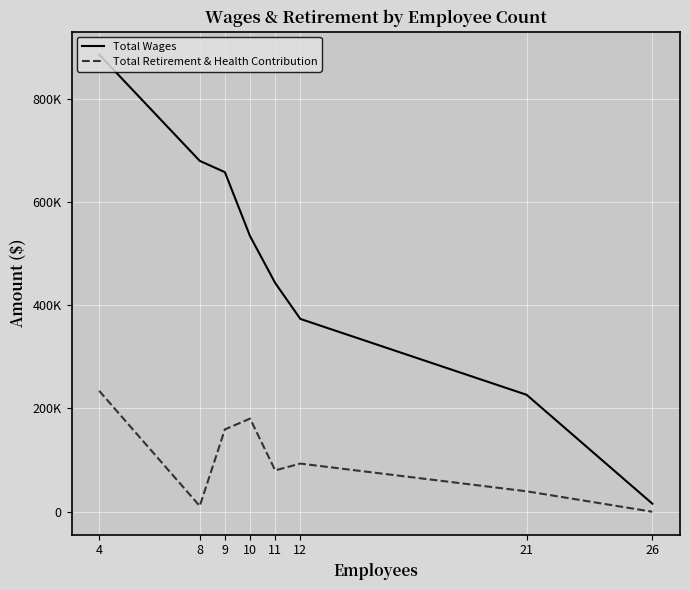

Reading left to right, transcribe all the data shown in this chart.

Total Wages: 885183	679330	657471	533577	442899	373339	226406	15600
Total Retirement & Health Contribution: 234047	11042	159474	180262	80094	93228	39573	0